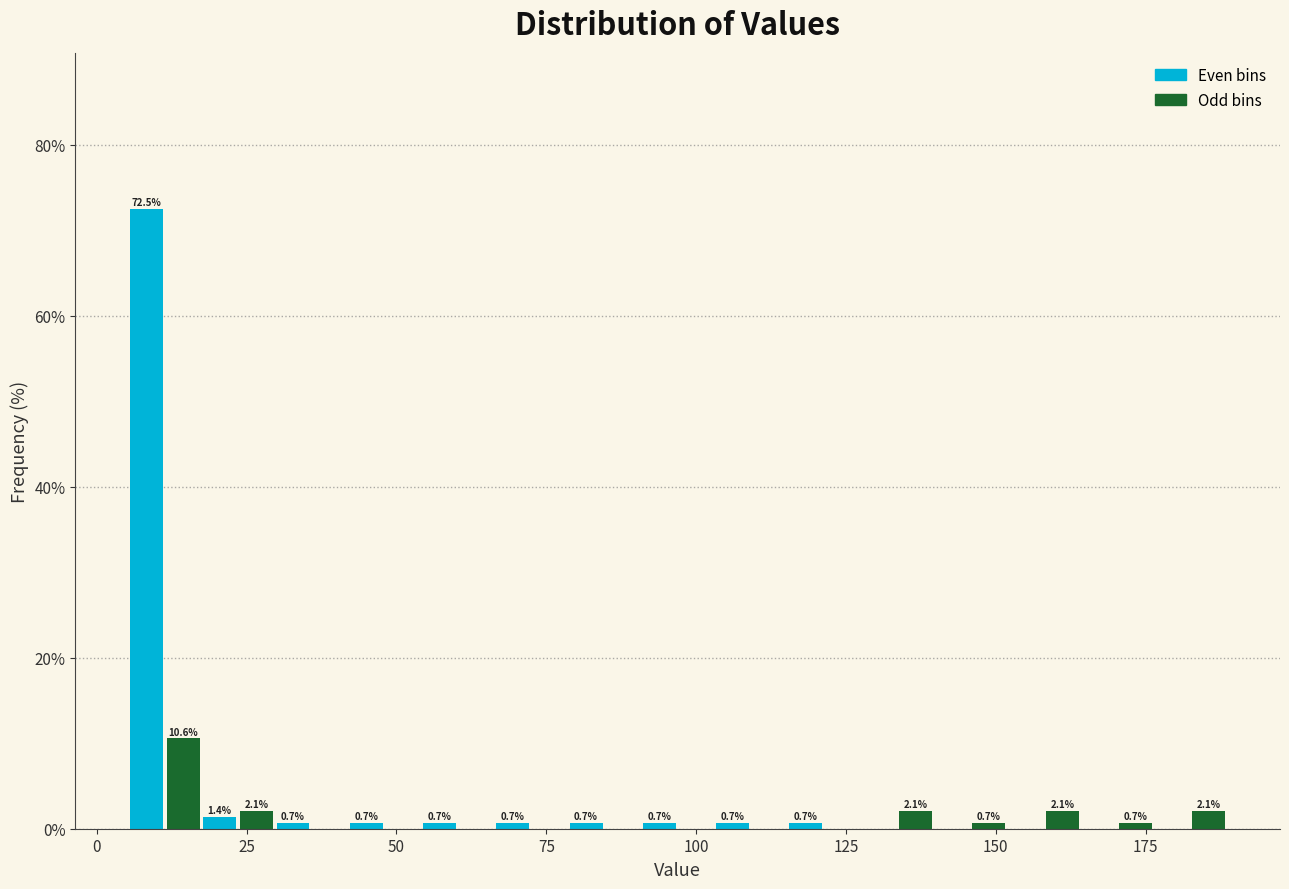

Around what value on the x-axis is the tallest bar? Give the approximate position of its centre, as read against the axis.

10